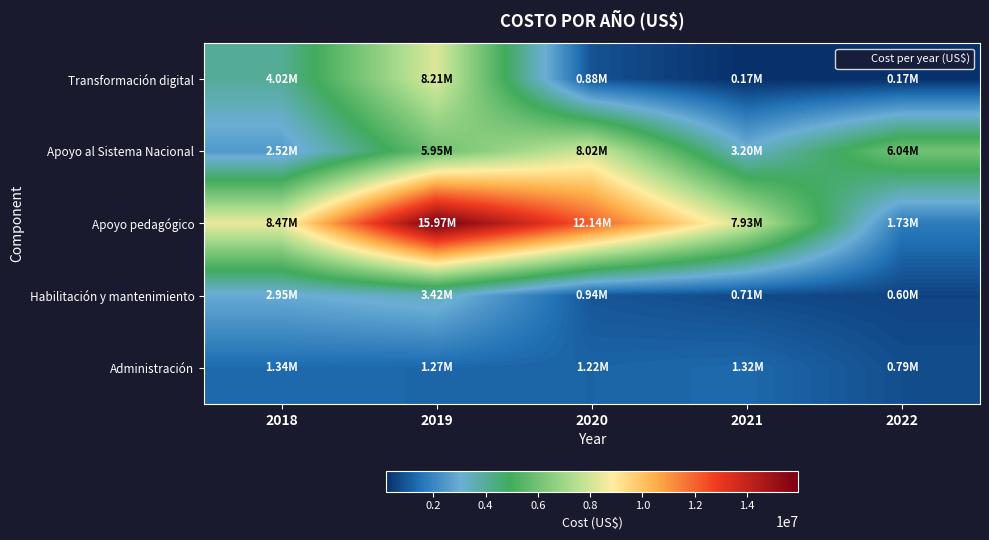

What is the maximum value shown in the chart?

15973000